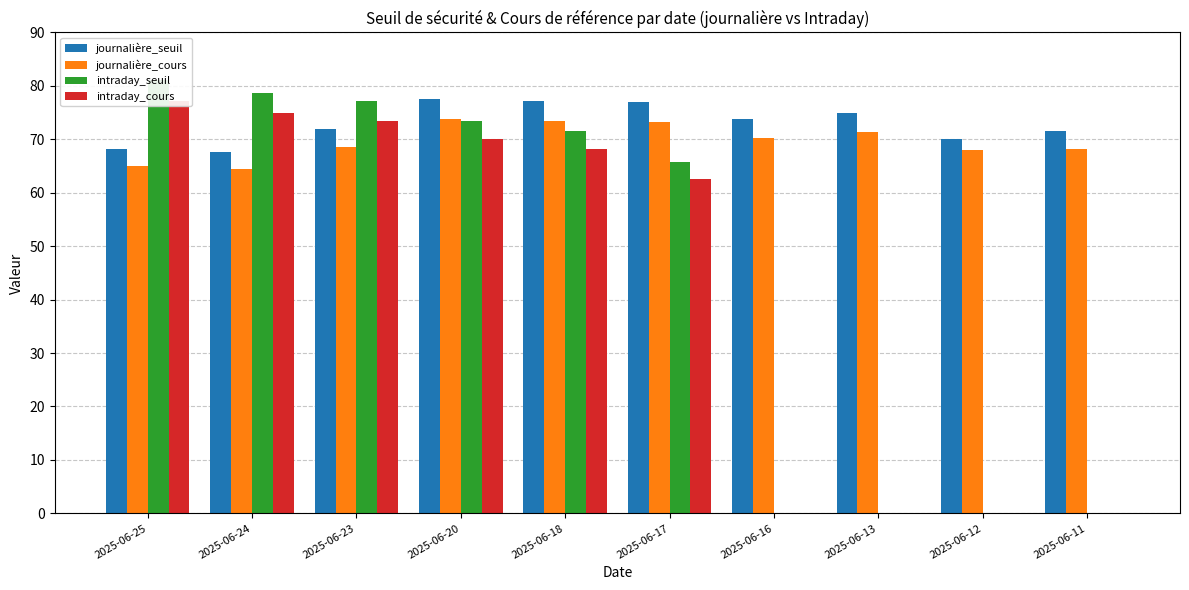

Which category has the lowest value in the intraday_cours series?

2025-06-16